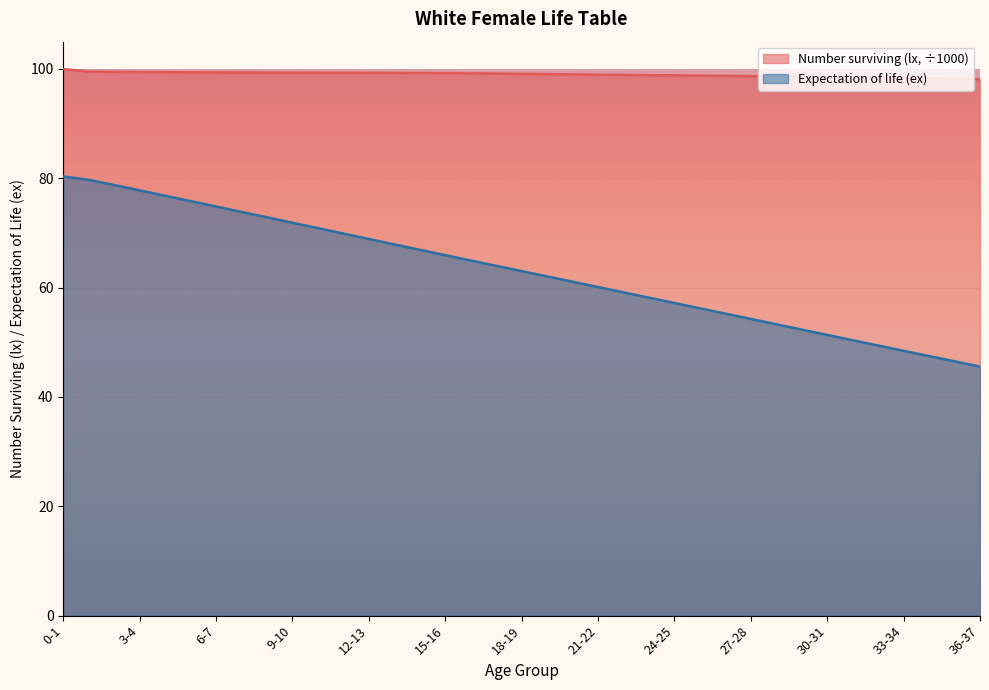

What is the label of the 8th point from the right?

29-30